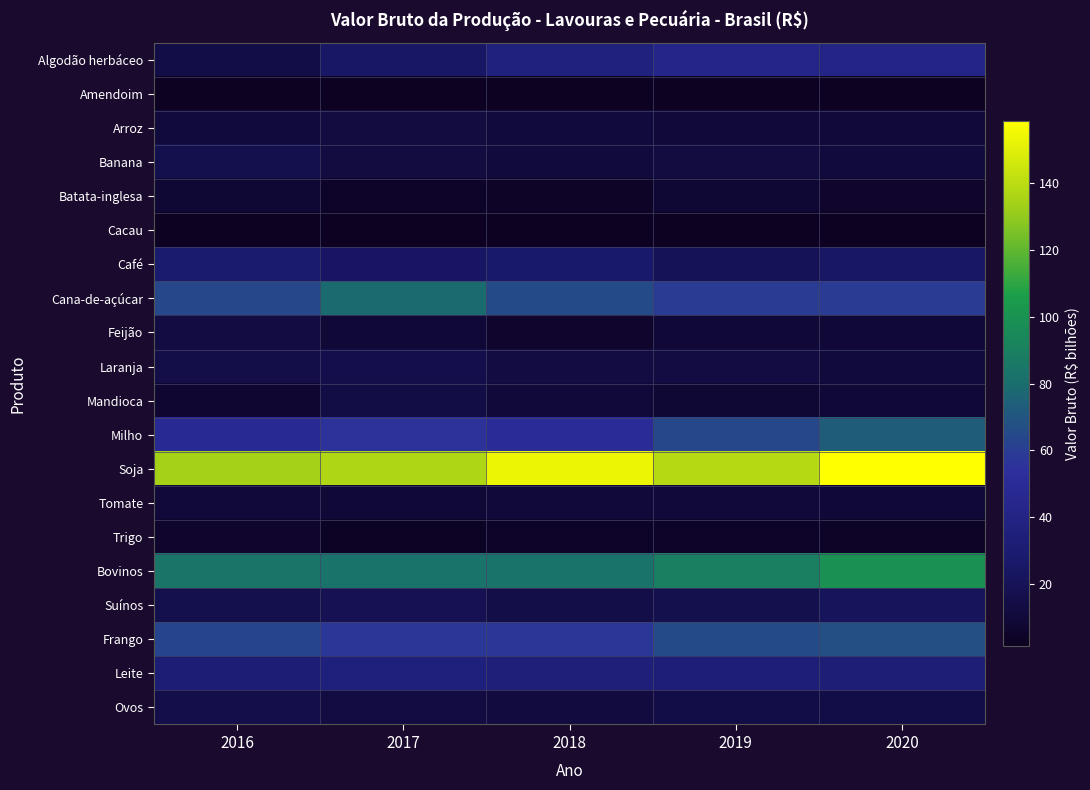

At how many categories does at least one series exceed 74?

5